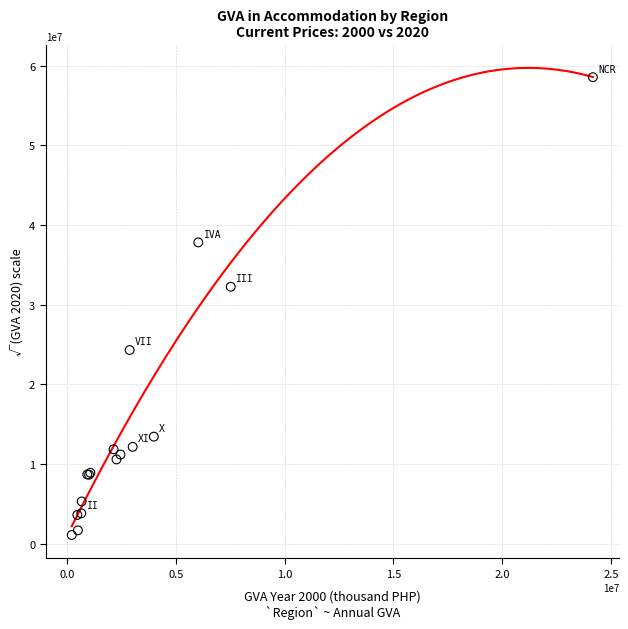

What Y value in the scatter plot is closest to 29817547?

32247970.0